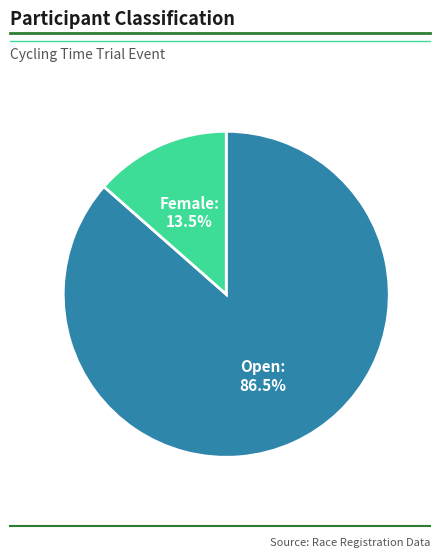

To the nearest percent, what is the difference between the largest and smallest slice percentages?

73%